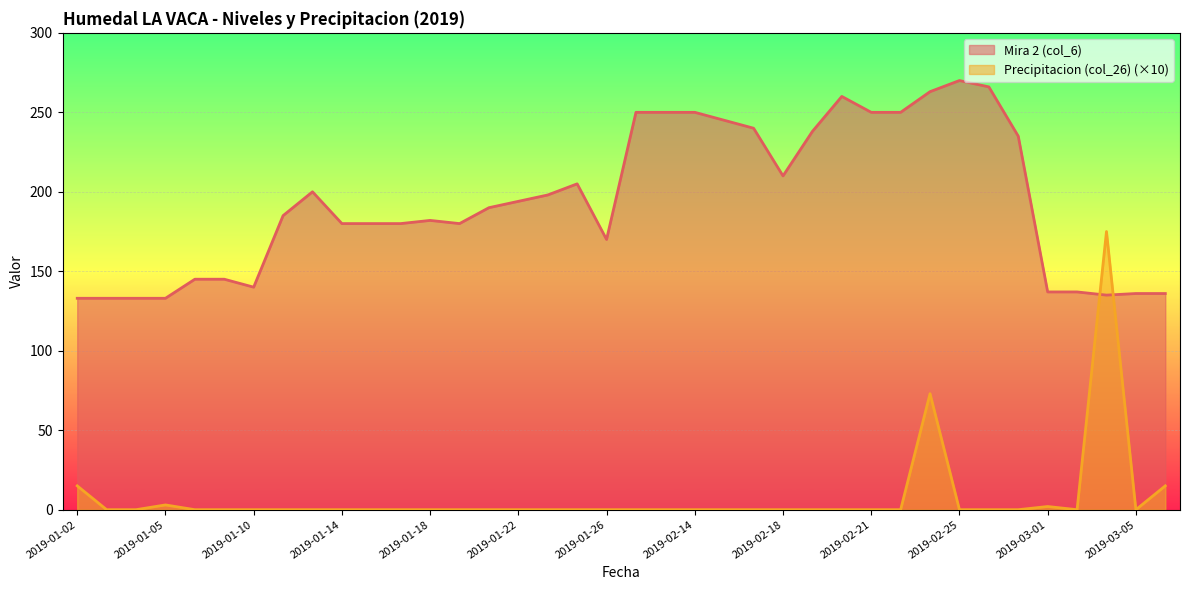

Between which two adjacent categories do Mira 2 (col_6) and Precipitacion (col_26) first intersect?

2019-03-02 and 2019-03-04